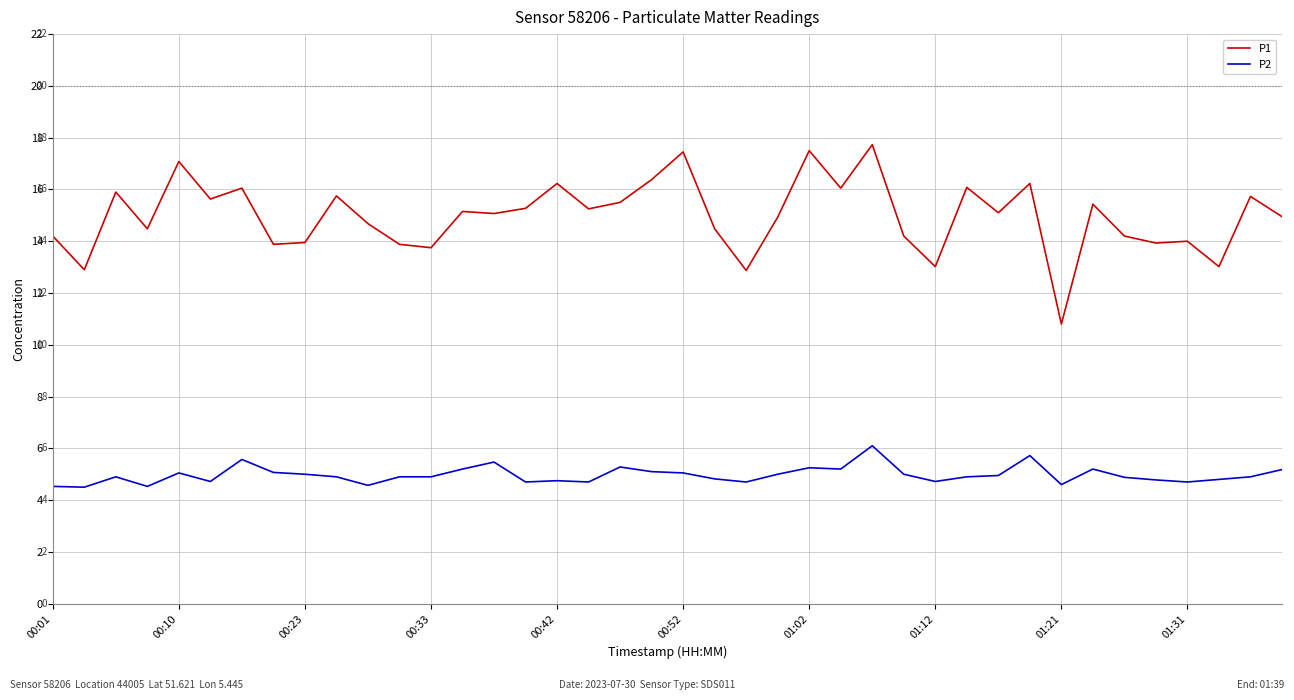

True or false: P2 and P1 intersect in this chart.

False